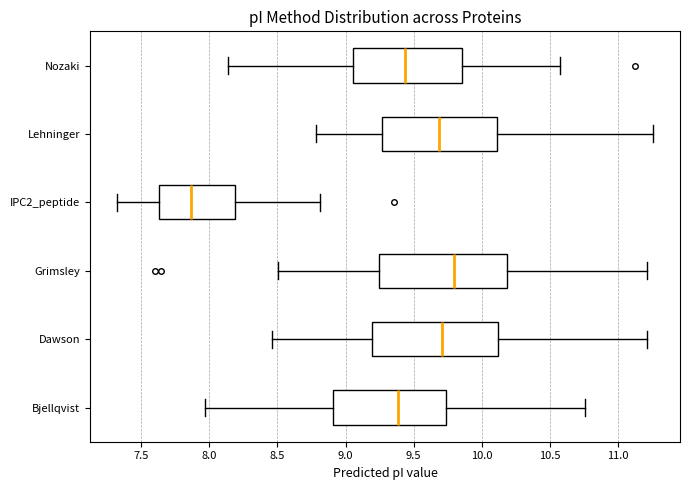

Reading bottom to top, read every box against the x-axis: the position of its median line, the range the box covers, and the ends of its whiskers. The values are not printed on the chart, so give them approximately, as read against the axis.

Bjellqvist: median 9.40, box 8.90 to 9.75, whiskers 7.95 to 10.75
Dawson: median 9.70, box 9.20 to 10.10, whiskers 8.45 to 11.20
Grimsley: median 9.80, box 9.25 to 10.20, whiskers 8.50 to 11.20
IPC2_peptide: median 7.85, box 7.65 to 8.20, whiskers 7.30 to 8.80
Lehninger: median 9.70, box 9.25 to 10.10, whiskers 8.80 to 11.25
Nozaki: median 9.45, box 9.05 to 9.85, whiskers 8.15 to 10.55